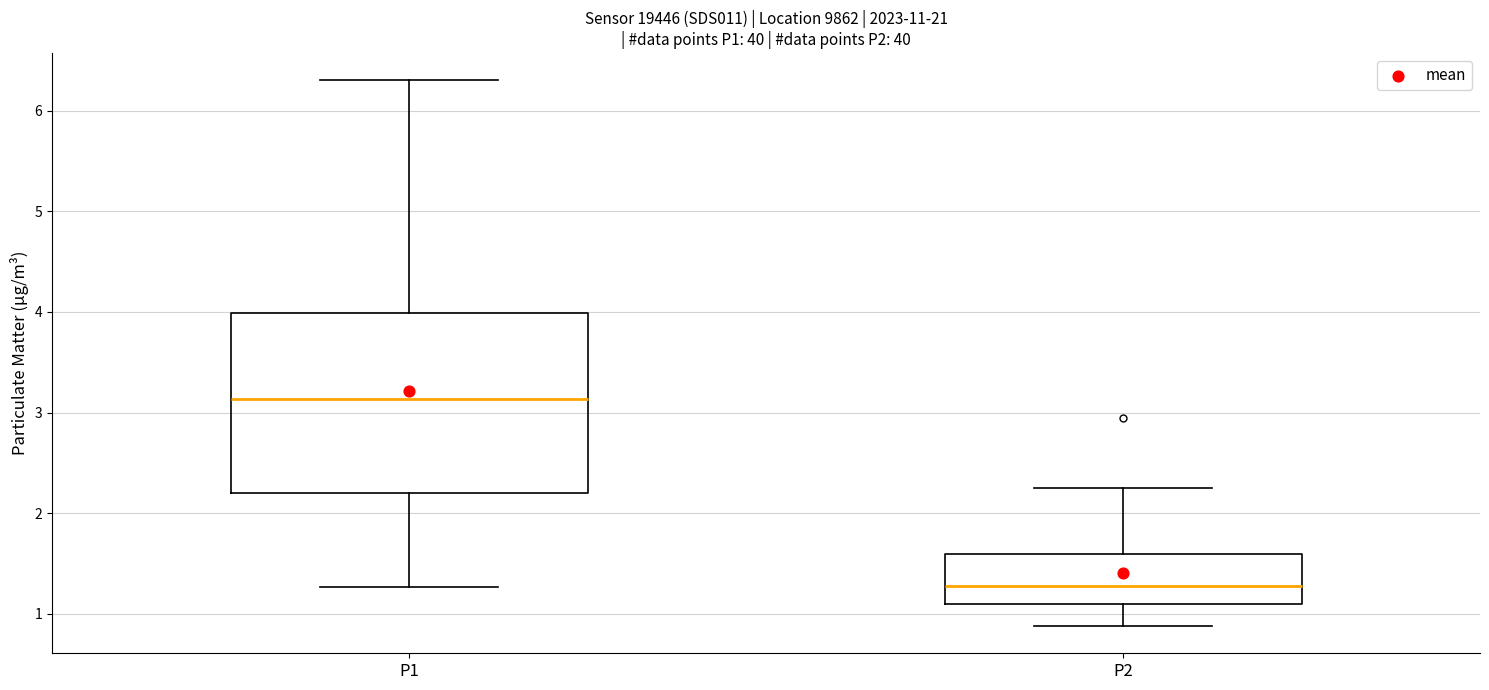

Which box is the tallest, from its lower edge to its upper edge?

P1